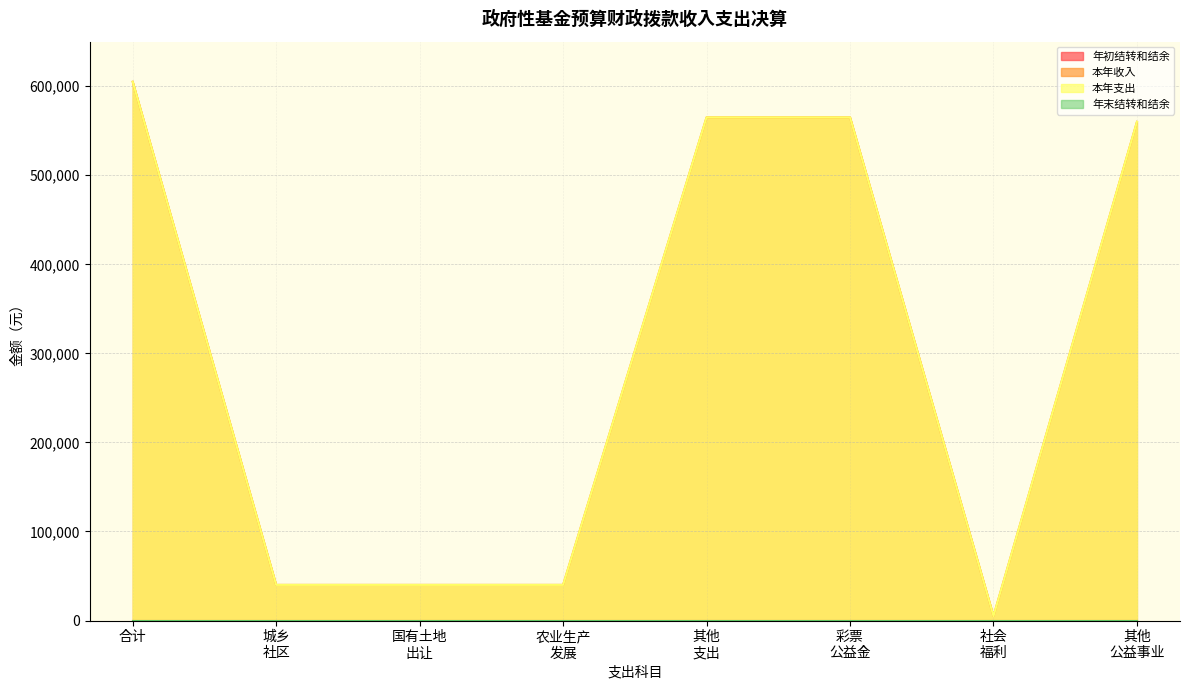

Rank the series at 国有土地 出让 from lowest to highest value.

本年收入, 本年支出